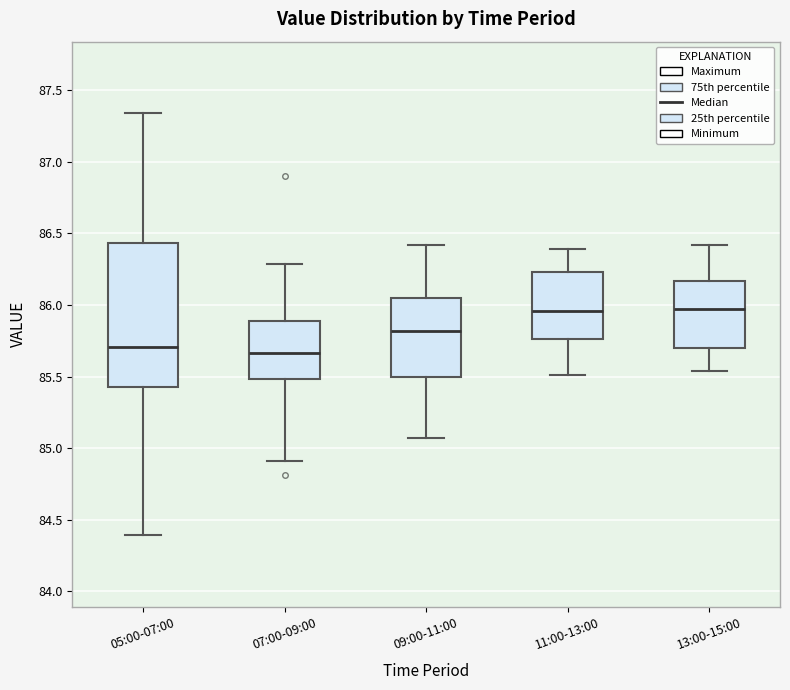

Reading left to right, transcribe this box plot: for each box, give where its median line is, the range the box spans, and where its two whiskers end, as read against the y-axis. The values are not printed on the chart, so give them approximately, as read against the axis.

05:00-07:00: median 85.70, box 85.45 to 86.45, whiskers 84.40 to 87.35
07:00-09:00: median 85.65, box 85.50 to 85.90, whiskers 84.90 to 86.30
09:00-11:00: median 85.80, box 85.50 to 86.05, whiskers 85.05 to 86.40
11:00-13:00: median 85.95, box 85.75 to 86.25, whiskers 85.50 to 86.40
13:00-15:00: median 86.00, box 85.70 to 86.15, whiskers 85.55 to 86.40